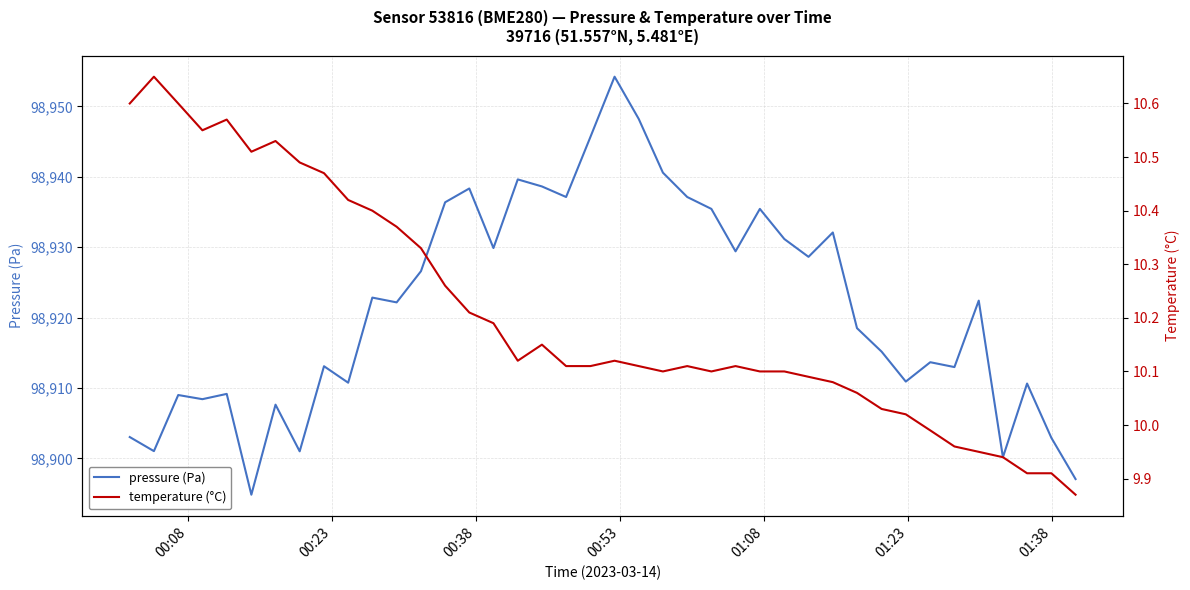

What is the minimum value for pressure (Pa)?

98894.8